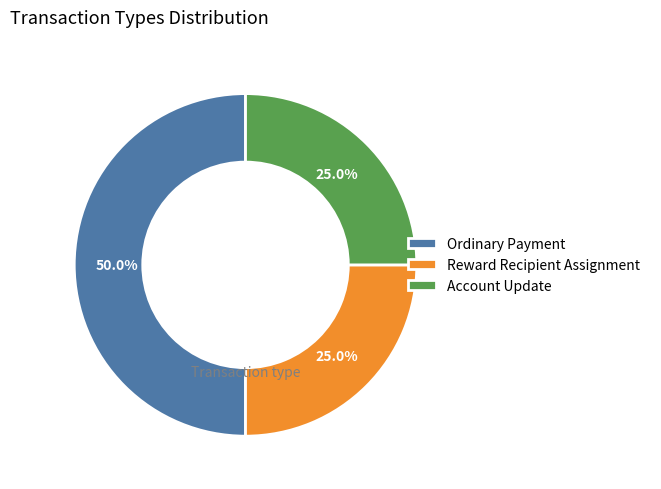

To the nearest percent, what is the difference between the largest and smallest slice percentages?

25%